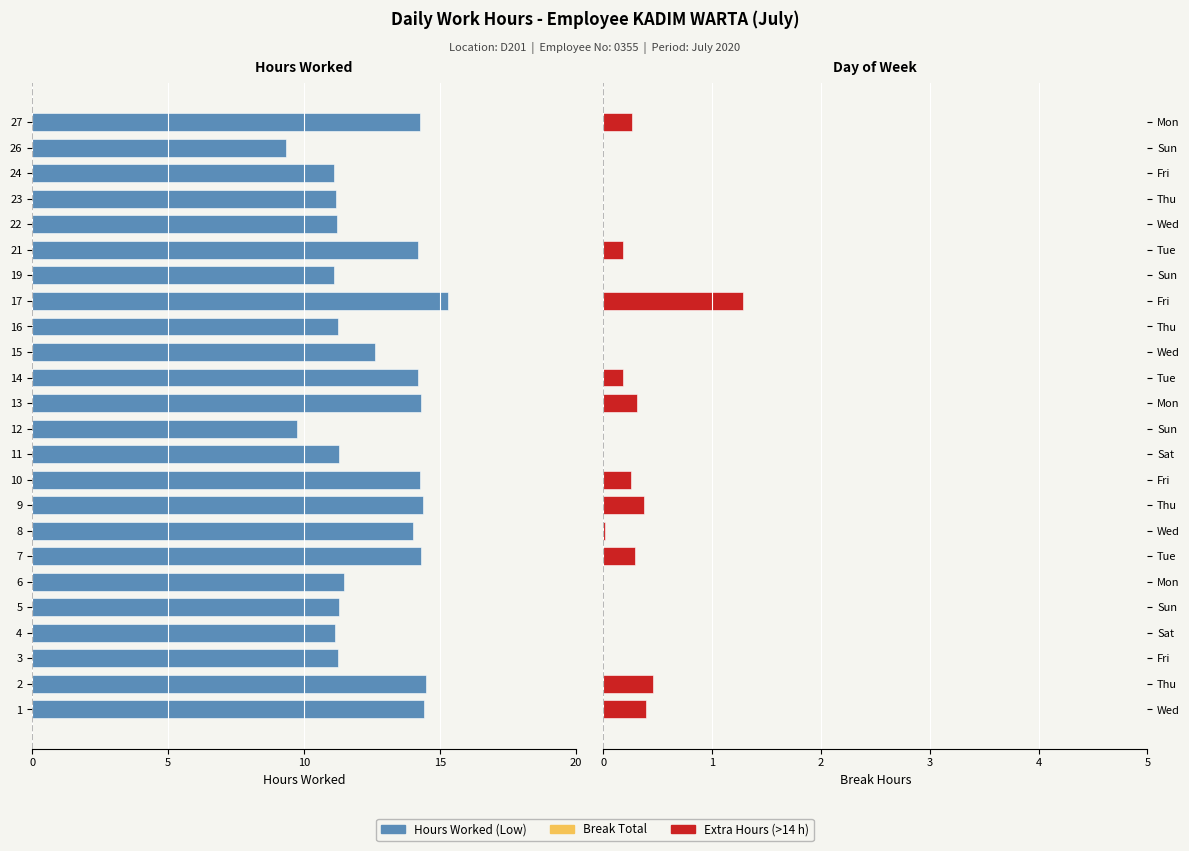

Count the number of data series in this chart.

3